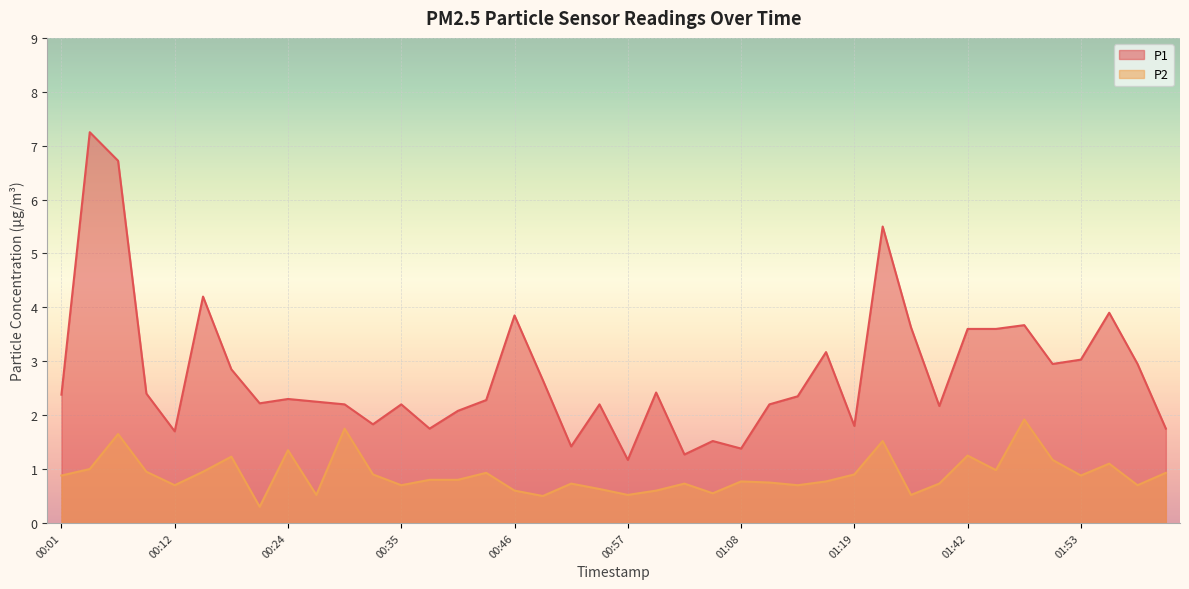

The value of P1 at 00:38 is 2.3. True or false?

False